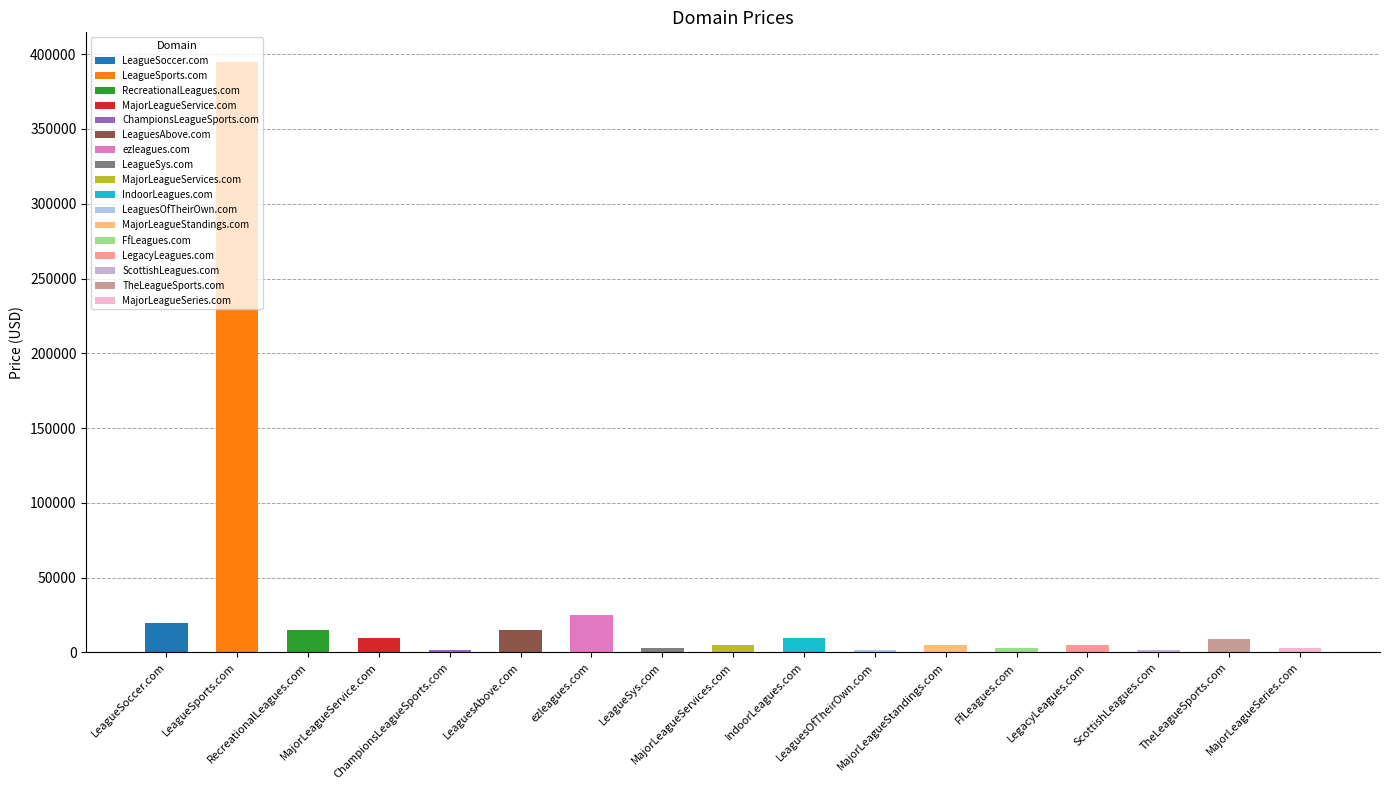

How many bars are there in total?

17